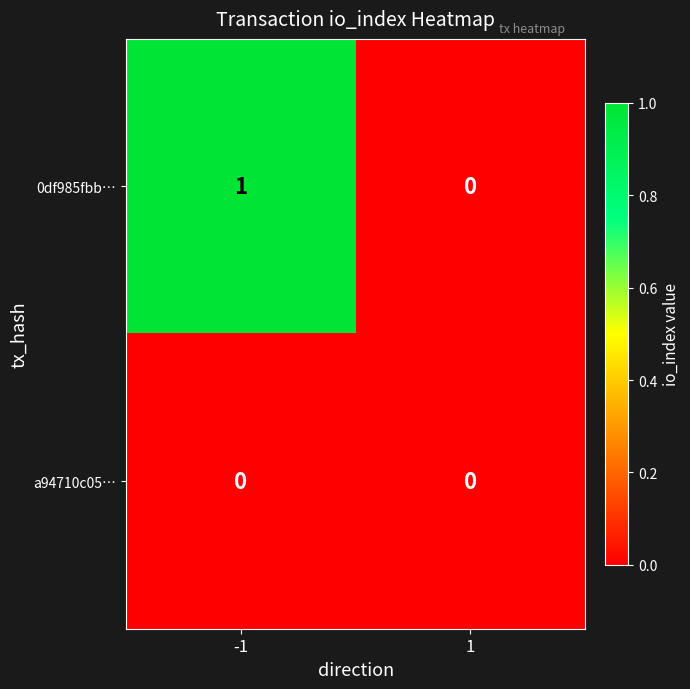

The 0df985fbb… series shows 0 at 1. True or false?

True